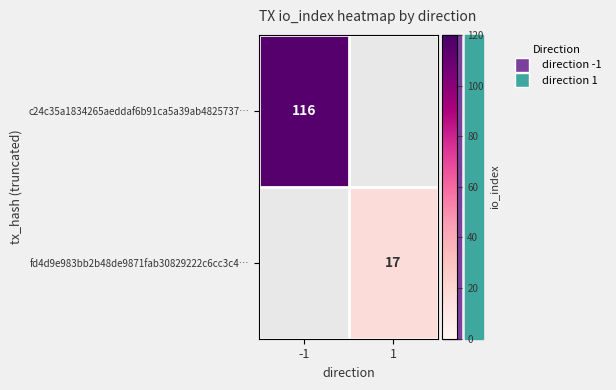

At how many categories does at least one series exceed 111?

1